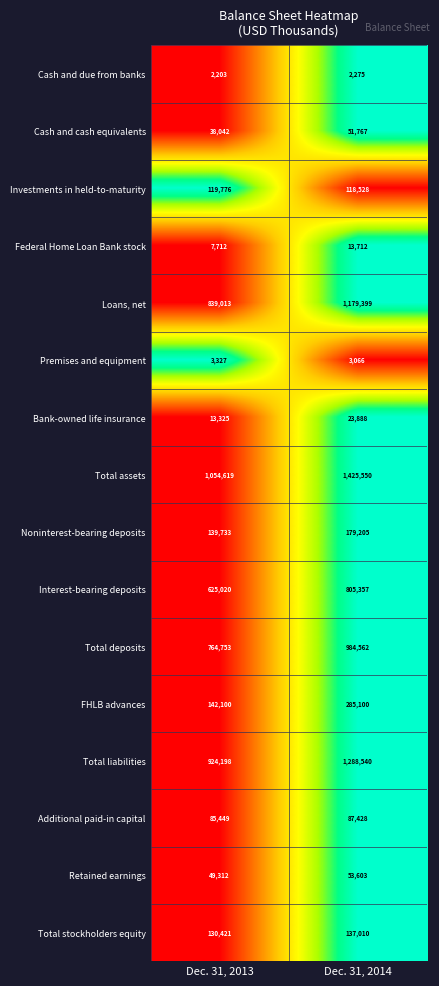

How many series are shown in this chart?

16